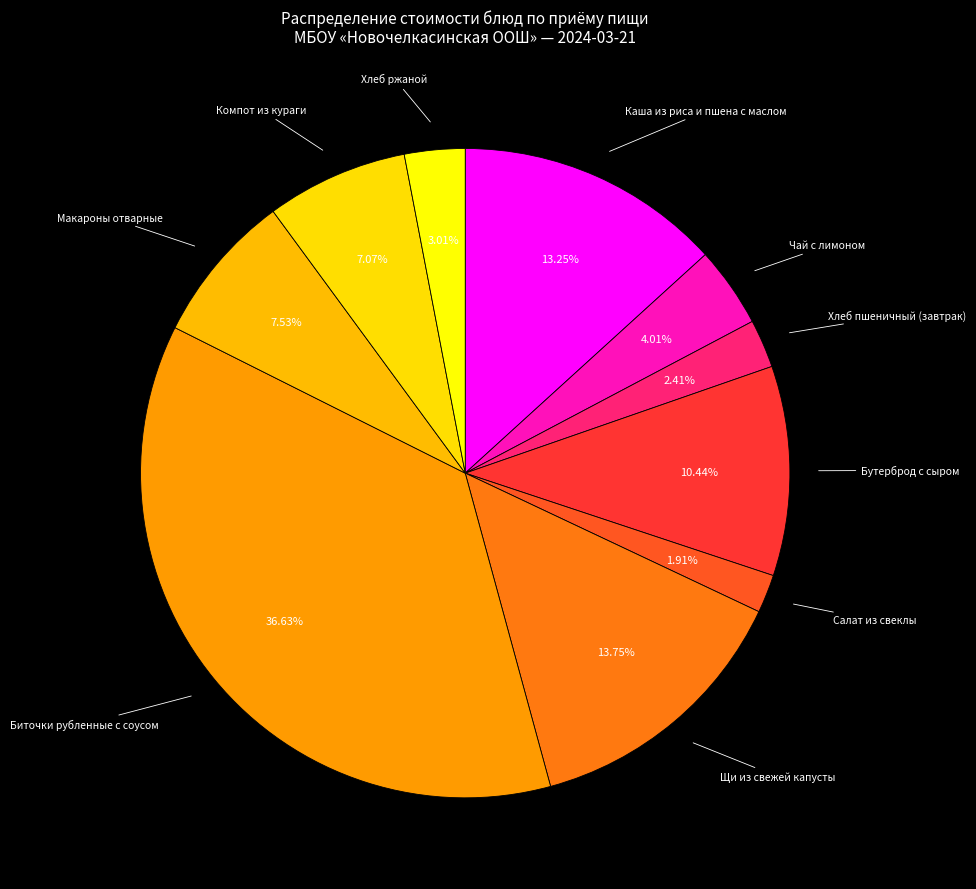

How many segments does this pie chart have?

10